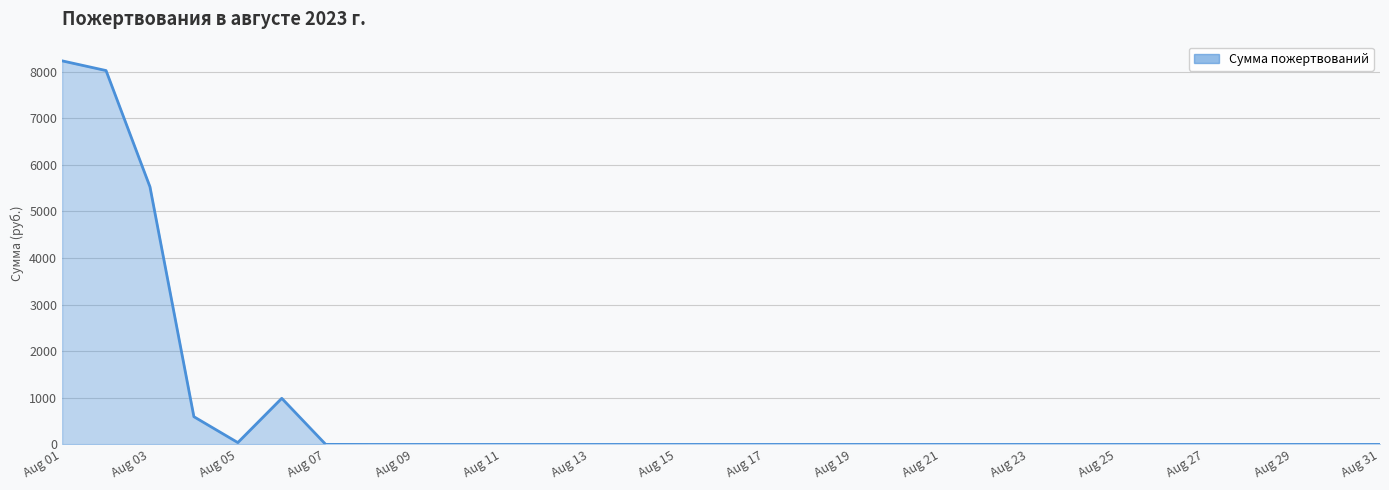

What is the difference between the maximum and minimum values?

8230.6